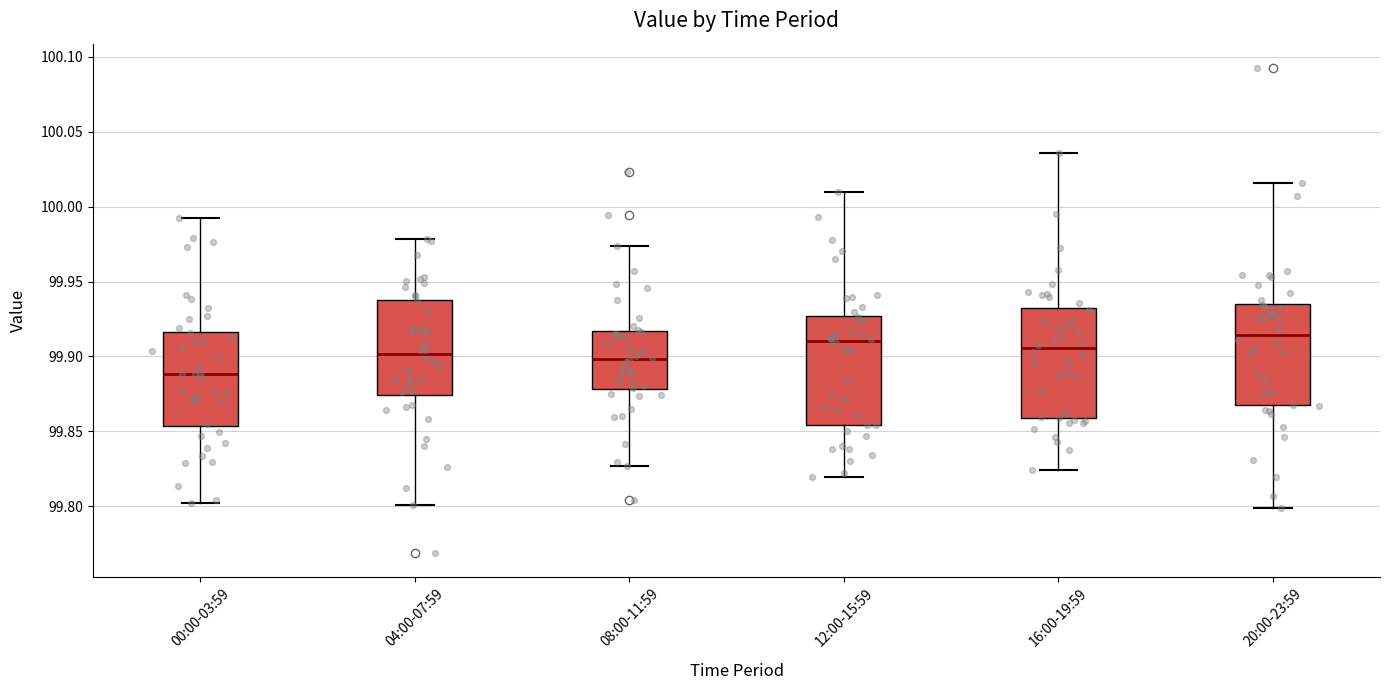

Where does the median line of the box for 16:00-19:59 sit on the y-axis? The values are not printed on the chart, so give them approximately, as read against the axis.

99.905